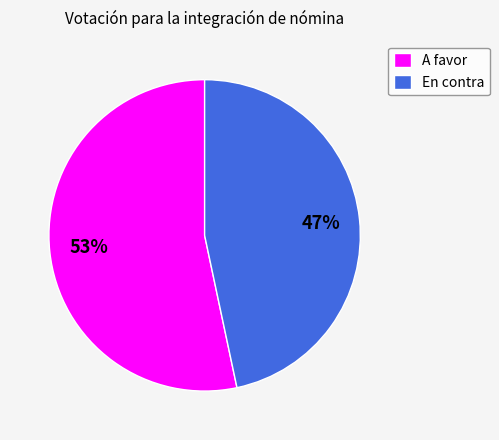

Approximately how many times larger is the value at En contra compared to A favor?

0.9